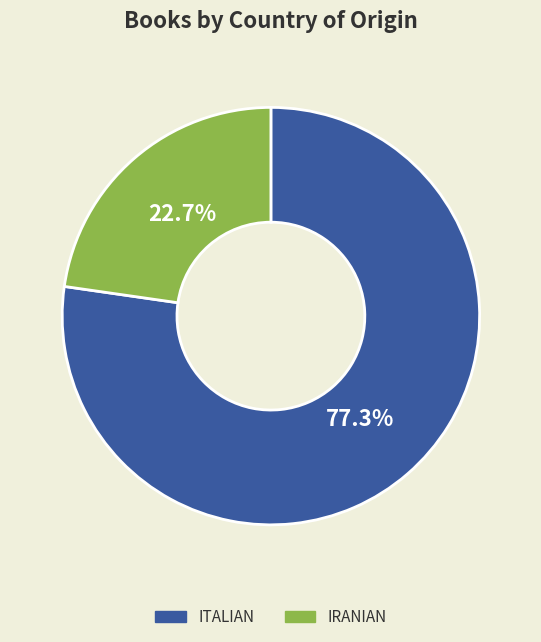

Does any single category account for the majority?

Yes